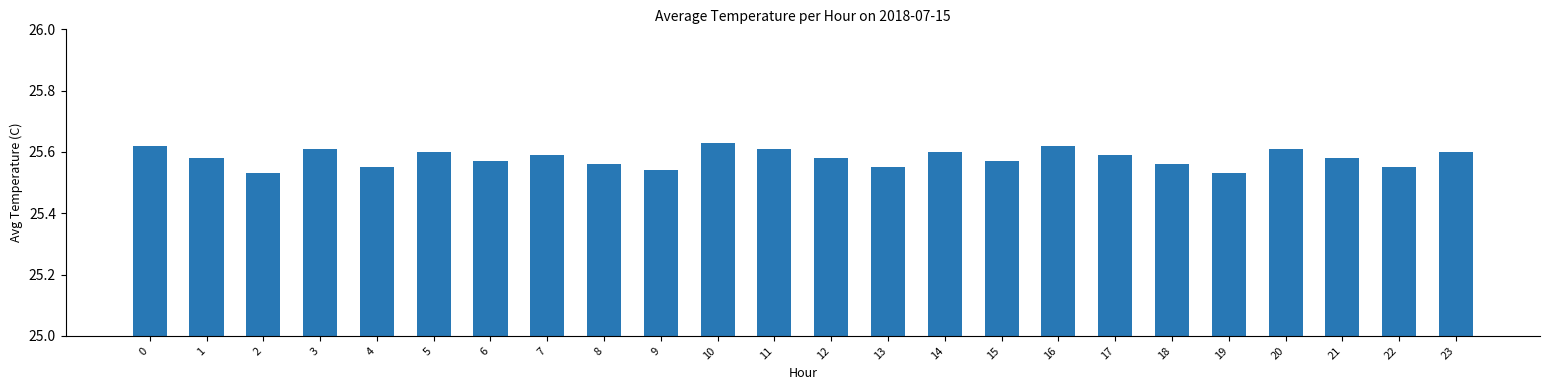

Is it true that the value at 8 is 25.6?

True